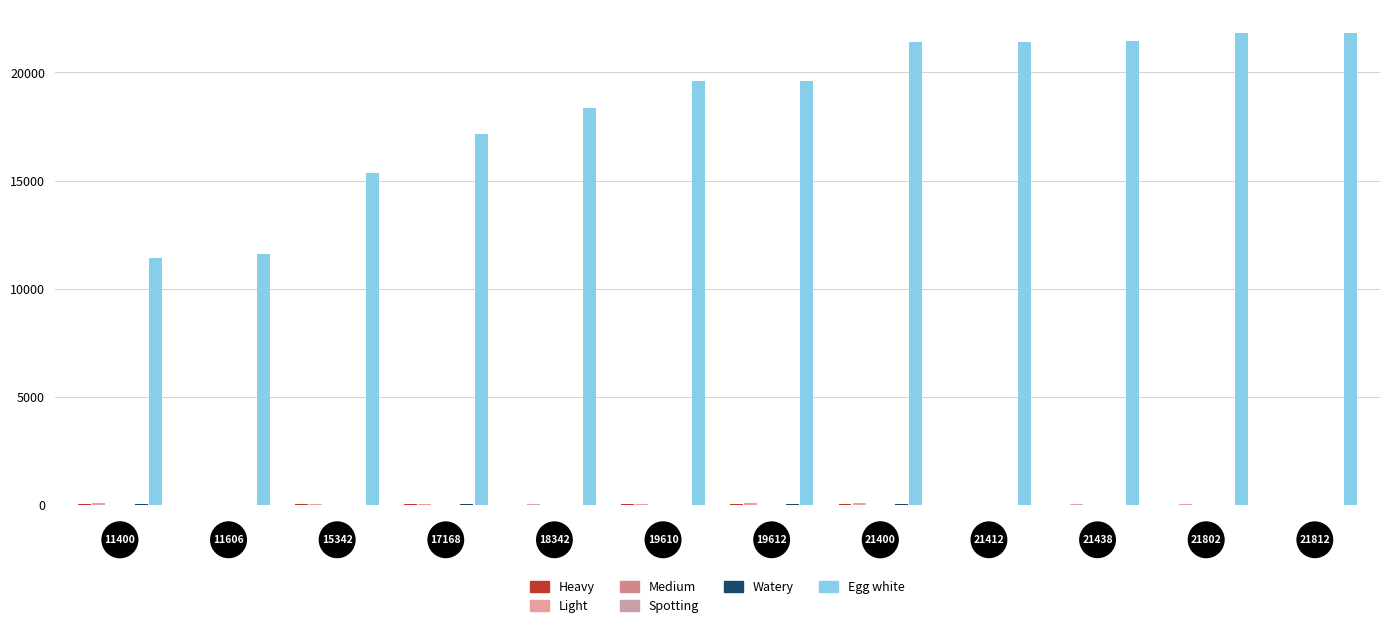

Count the number of categories in the chart.

12